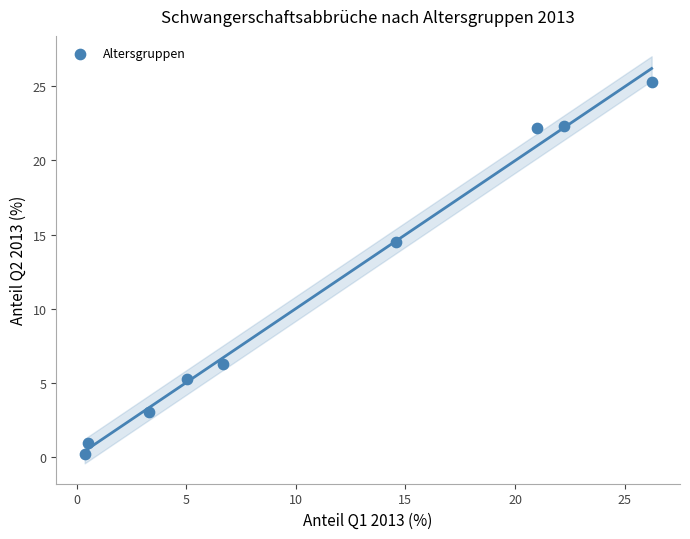

What Y value in the scatter plot is closest to 12?

14.5